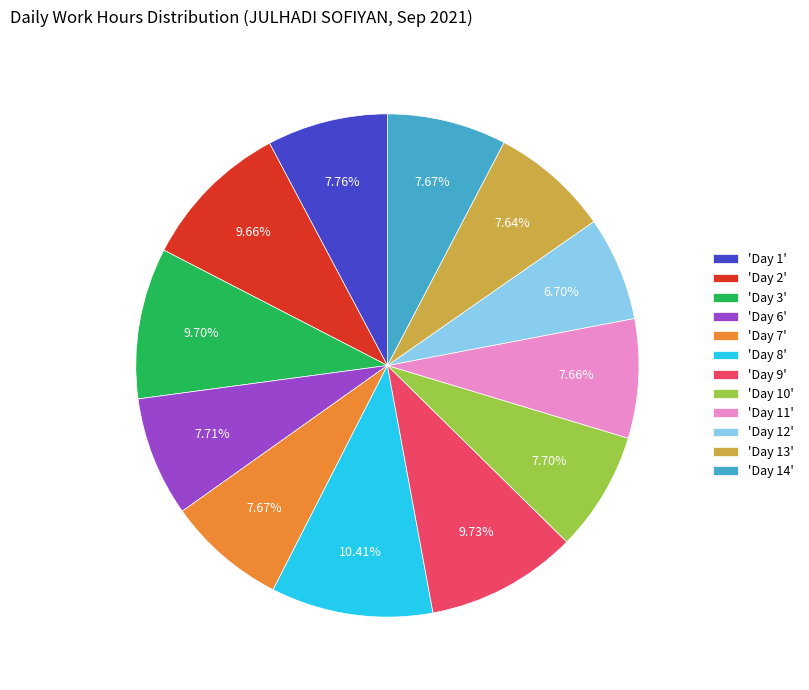

How many segments does this pie chart have?

12